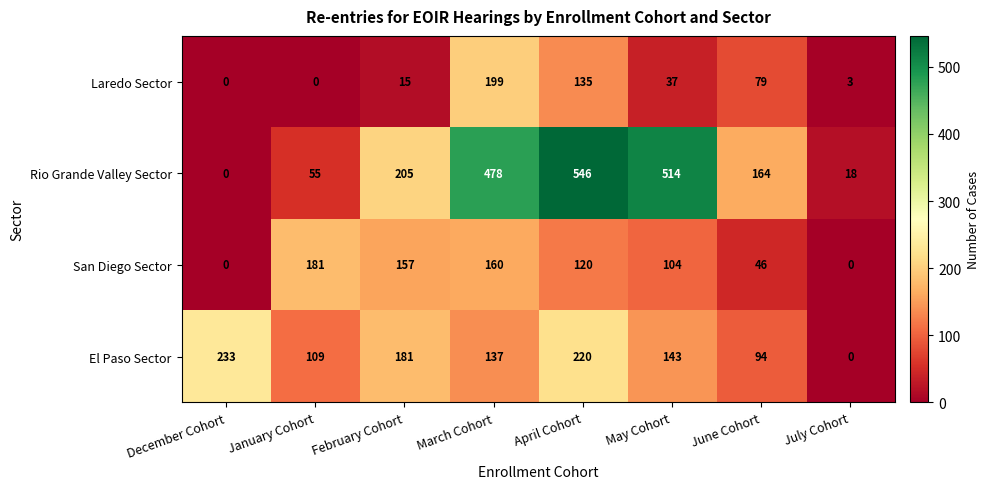

What is the total value across all series at April Cohort?

1021